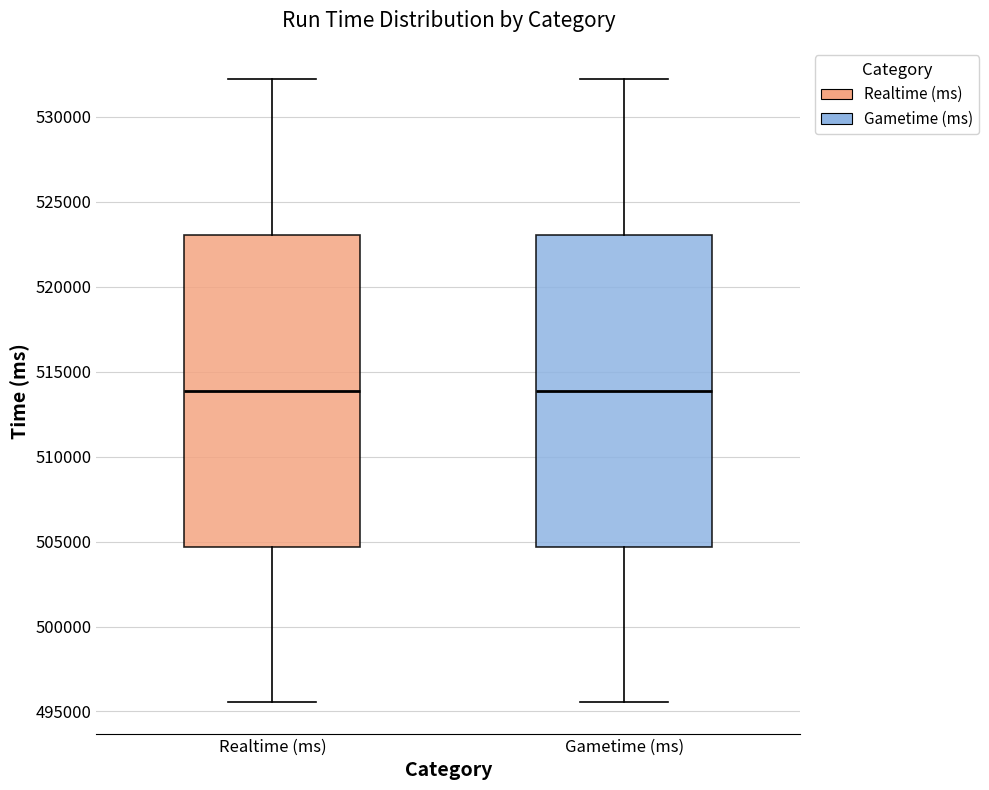

Reading left to right, transcribe this box plot: for each box, give where its median line is, the range the box spans, and where its two whiskers end, as read against the y-axis. The values are not printed on the chart, so give them approximately, as read against the axis.

Realtime (ms): median 514000, box 504500 to 523000, whiskers 495500 to 532000
Gametime (ms): median 514000, box 504500 to 523000, whiskers 495500 to 532000